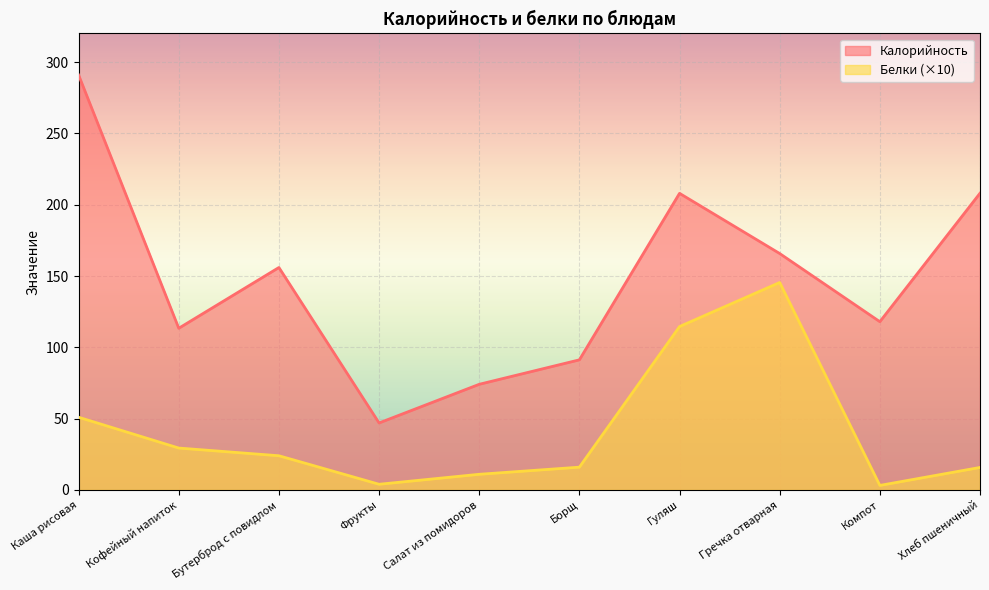

Reading right to left, list all the values displayed in this chart.

Калорийность: 208.1	118.0	165.8	208.0	91.2	74.1	47.0	156.0	113.4	291.0
Белки: 15.8	3.2	145.5	114.6	16.0	11.0	4.0	24.0	29.4	51.0